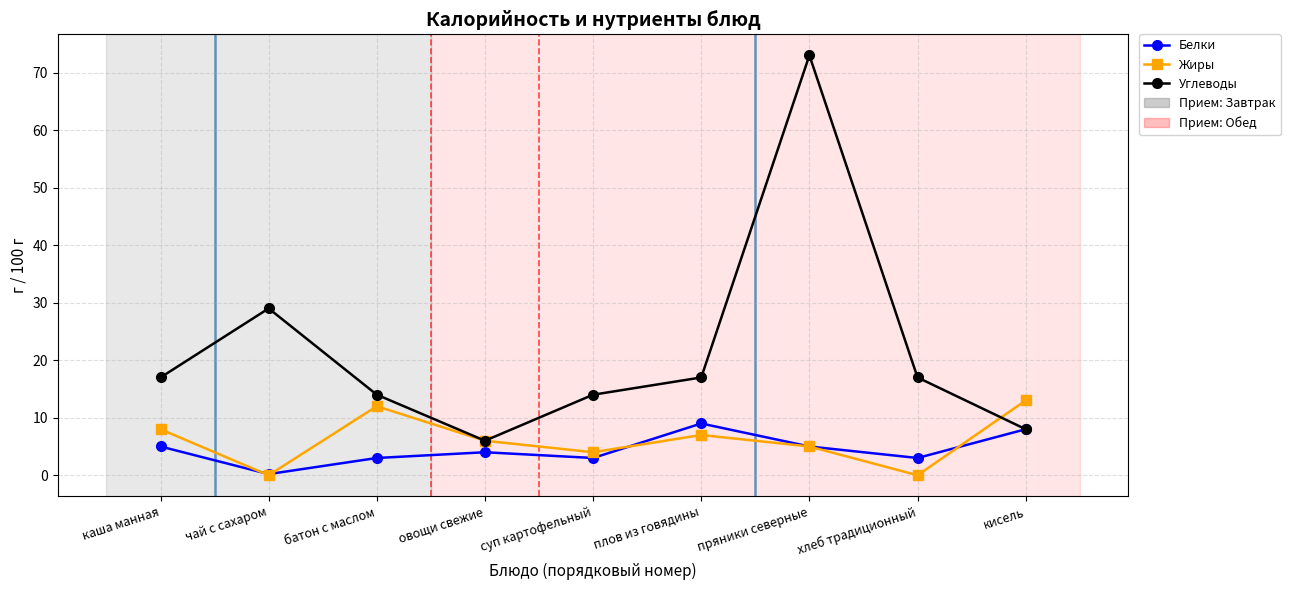

Does the chart display data point markers on the line(s)?

Yes